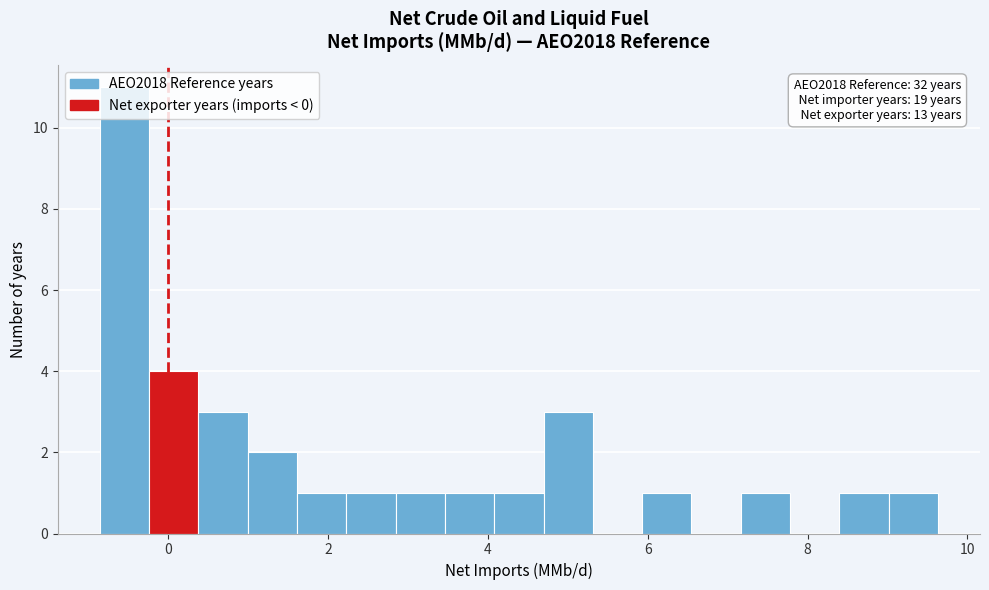

Around what value on the x-axis is the tallest bar? Give the approximate position of its centre, as read against the axis.

-0.6